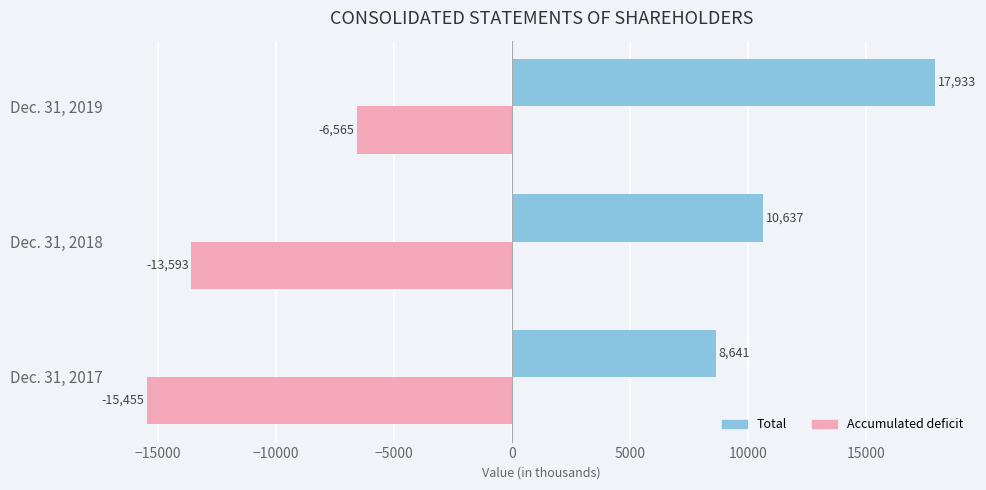

What is the highest value of the Accumulated deficit series?

-6565